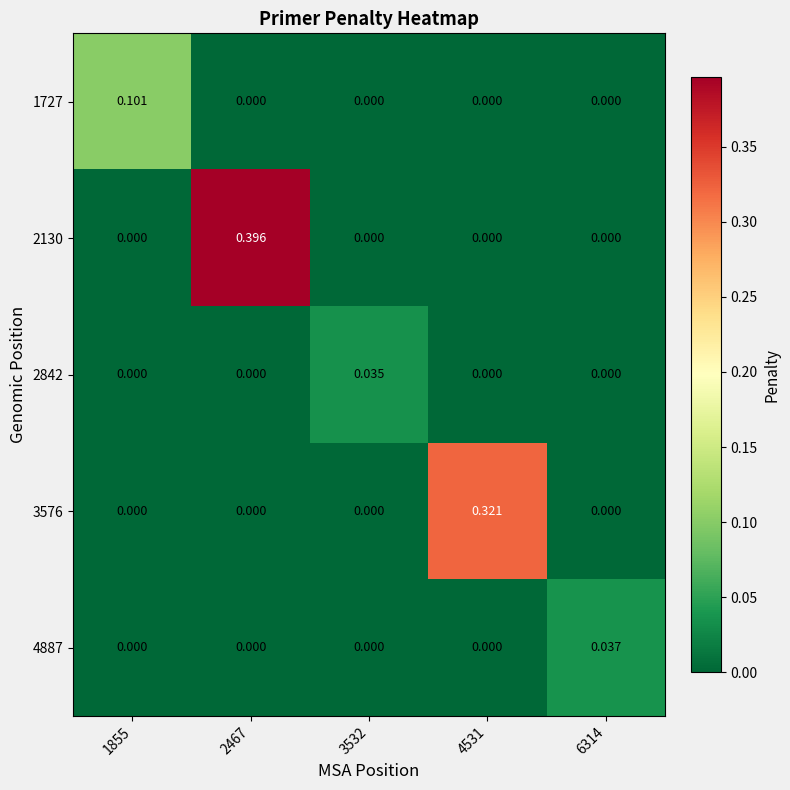

Reading left to right, what are all the values shown in this chart?

1727: 1855=0.1	2467=0.0	3532=0.0	4531=0.0	6314=0.0
2130: 1855=0.0	2467=0.4	3532=0.0	4531=0.0	6314=0.0
2842: 1855=0.0	2467=0.0	3532=0.0	4531=0.0	6314=0.0
3576: 1855=0.0	2467=0.0	3532=0.0	4531=0.3	6314=0.0
4887: 1855=0.0	2467=0.0	3532=0.0	4531=0.0	6314=0.0